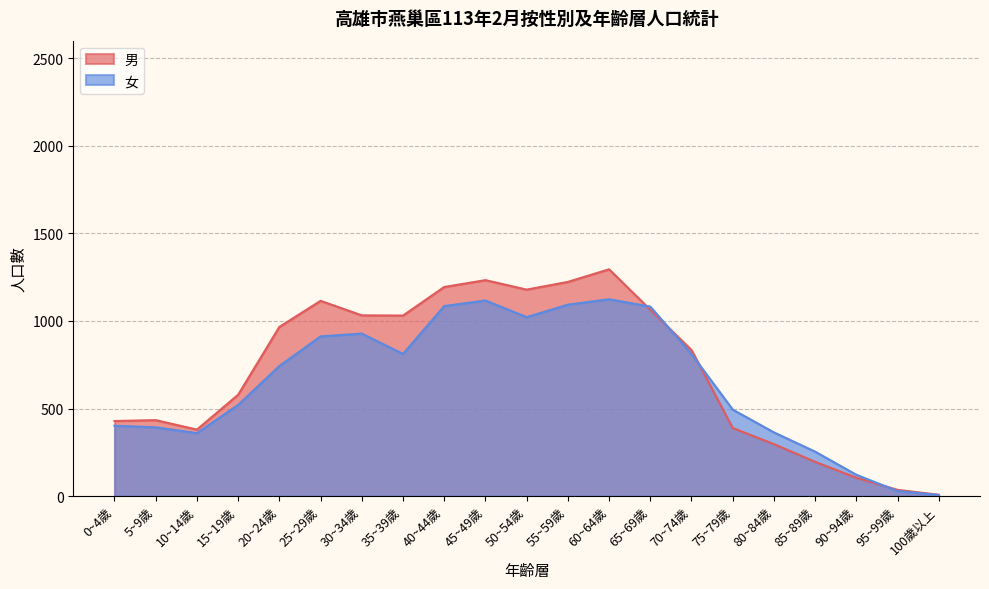

Between 0~4歲 and 25~29歲, which series saw the biggest shift?

男